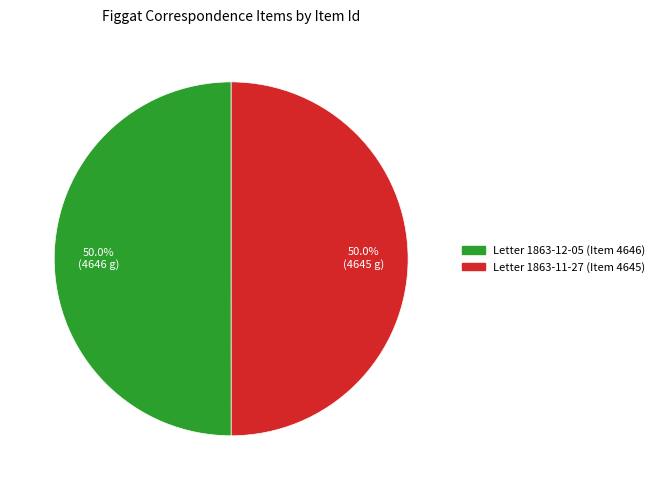

Combined, do Letter 1863-12-05 (Item 4646) and Letter 1863-11-27 (Item 4645) account for over 50%?

Yes